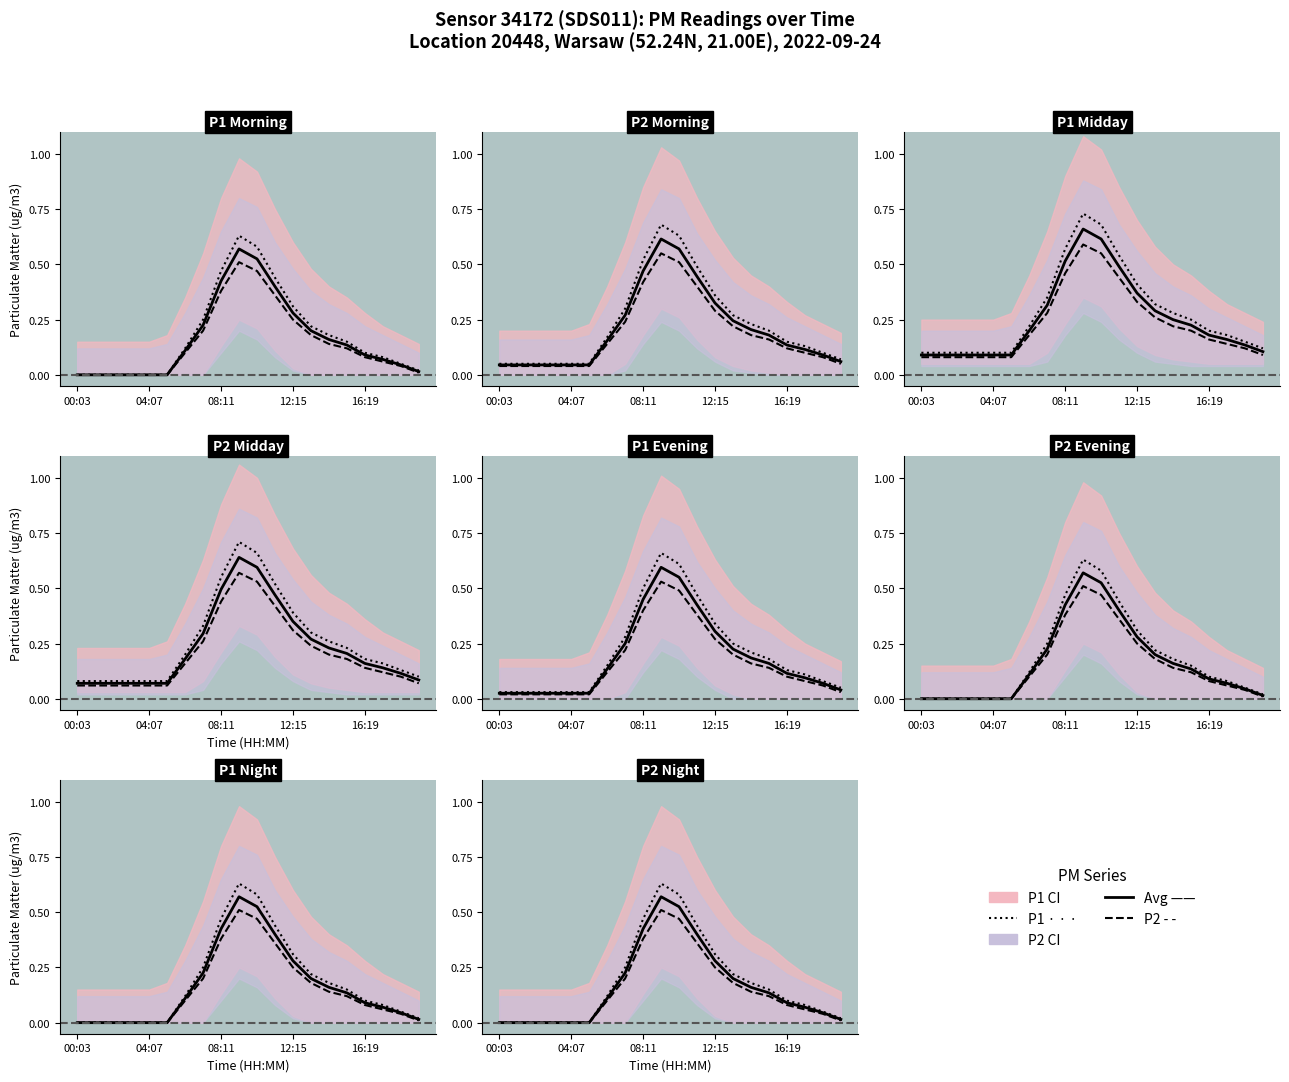

How many lines are shown in the chart?

3